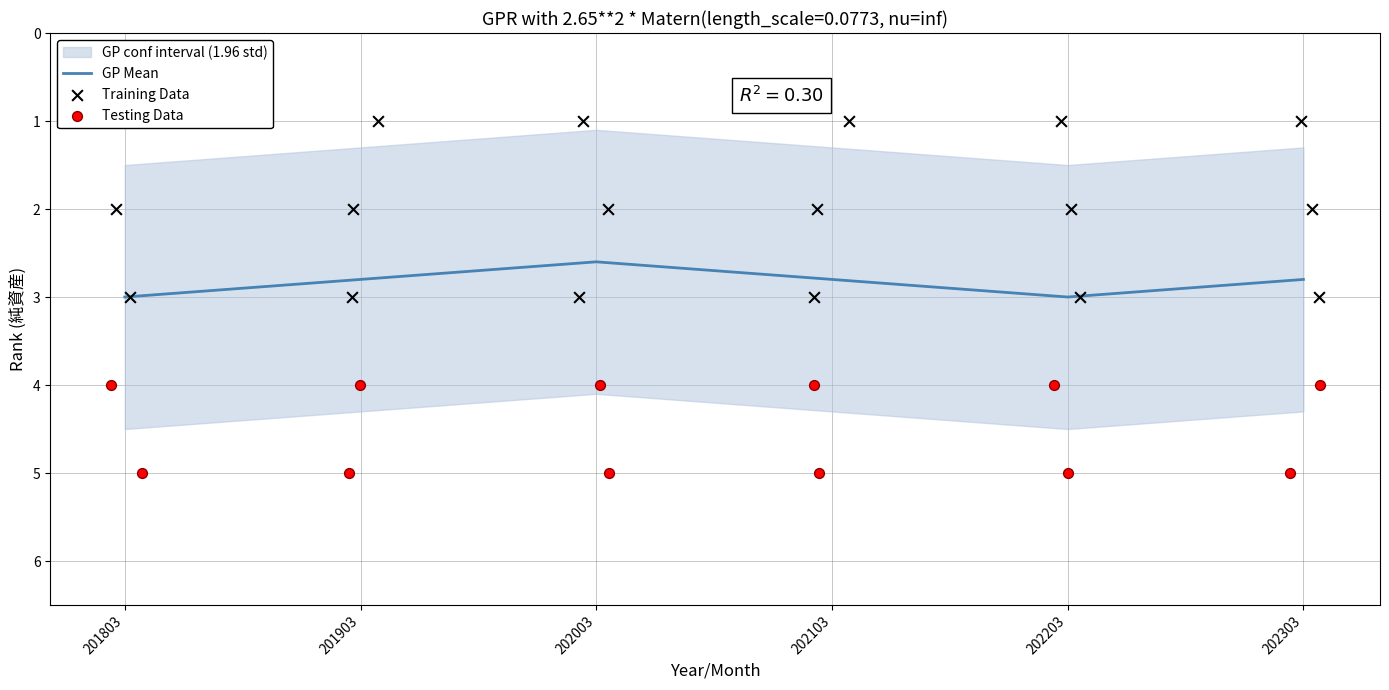

At which category is the sum across all series the highest?

201803